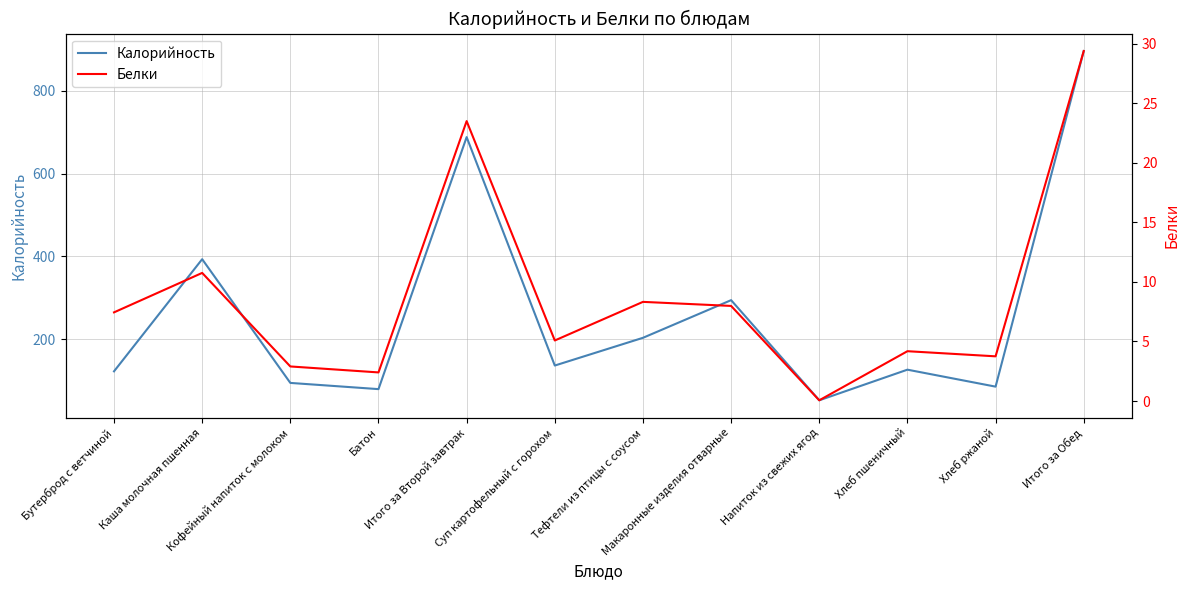

How many series are shown in this chart?

2